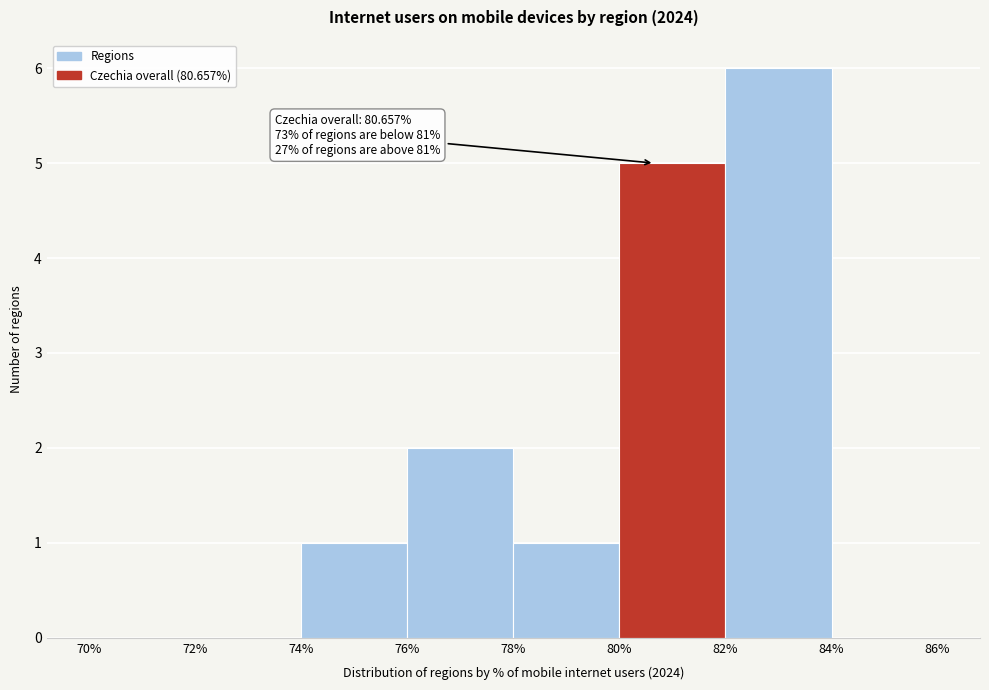

Which range on the x-axis has the tallest bar?

82% to 84%